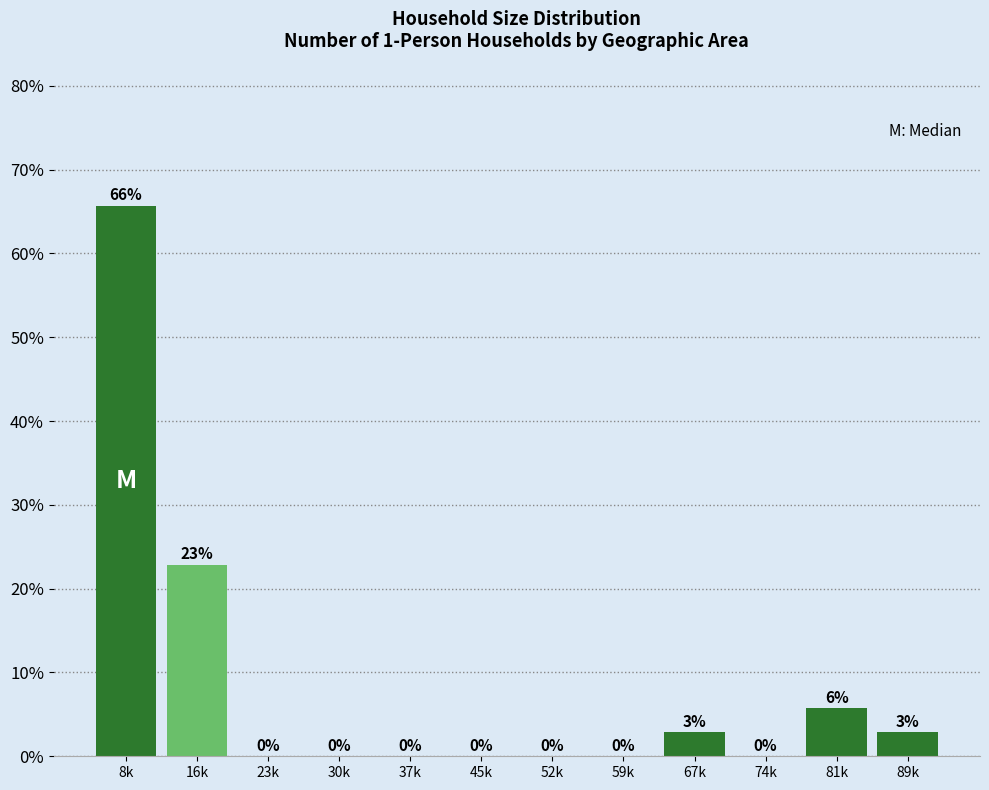

At which label is the value closest to 32?

16k